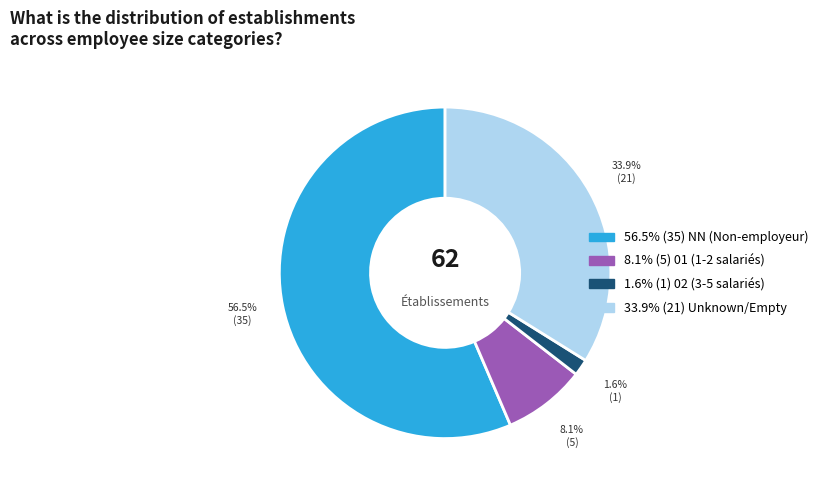

Count the number of slices in the pie.

4